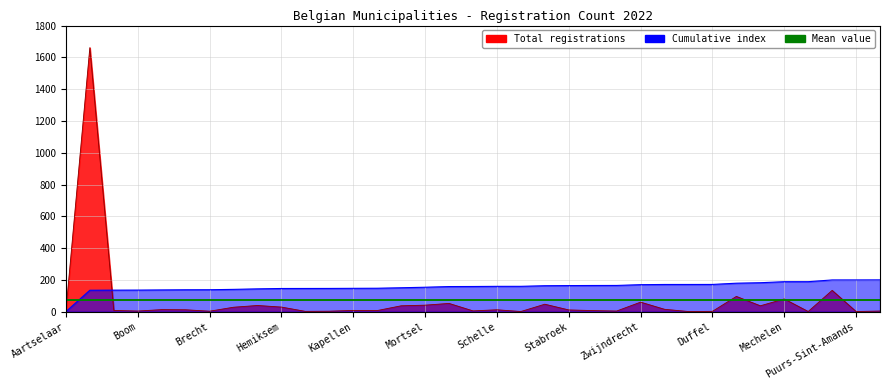

Where is the first local minimum?

Boom